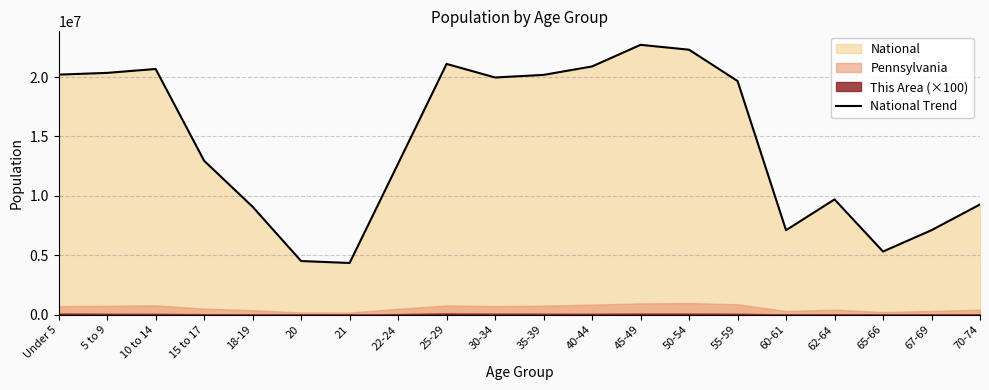

How many interior local valleys (lower than both neighbors) does the data have?

4